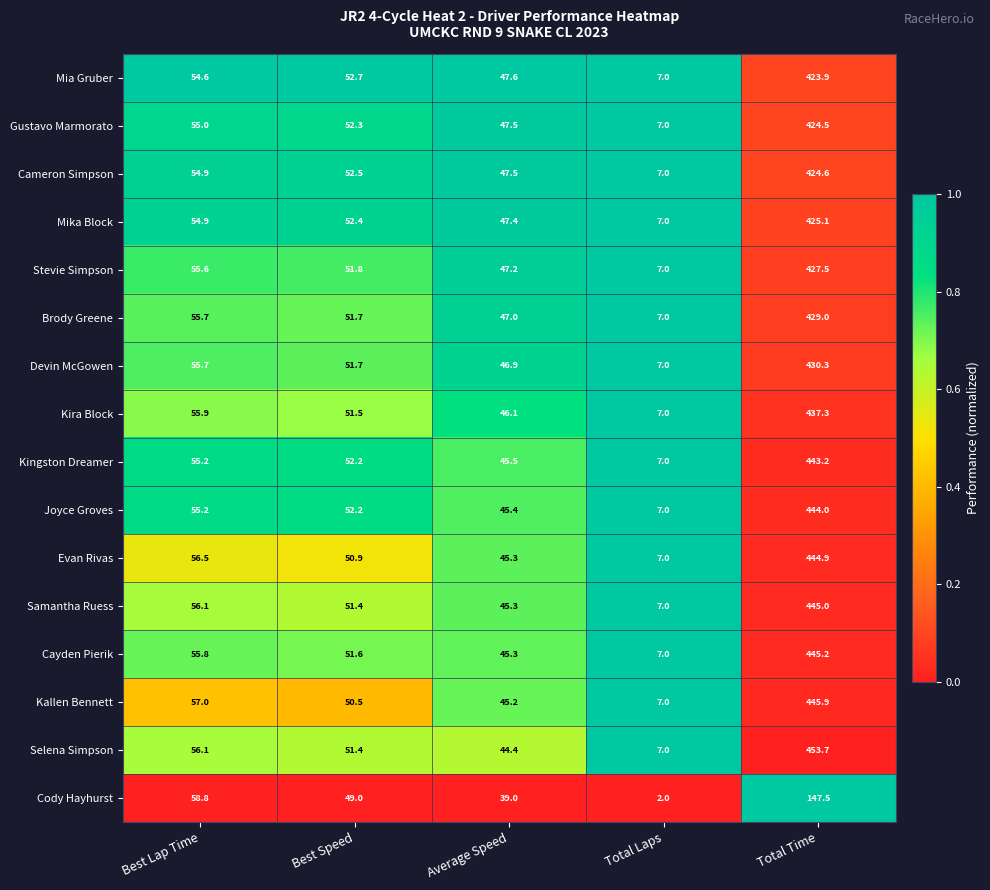

Where does the Selena Simpson series first go above 51?

Best Lap Time